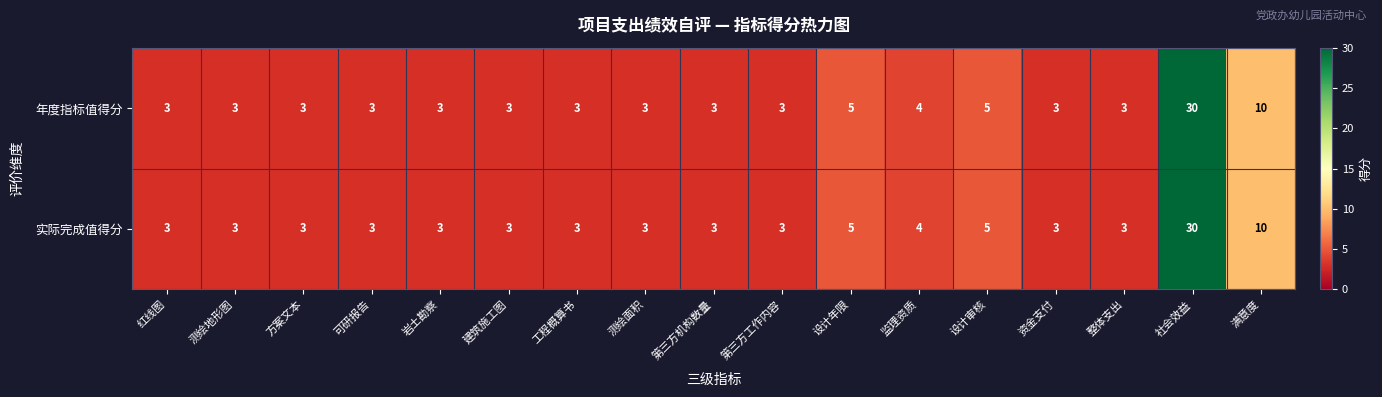

What is the minimum value for 实际完成值得分?

3